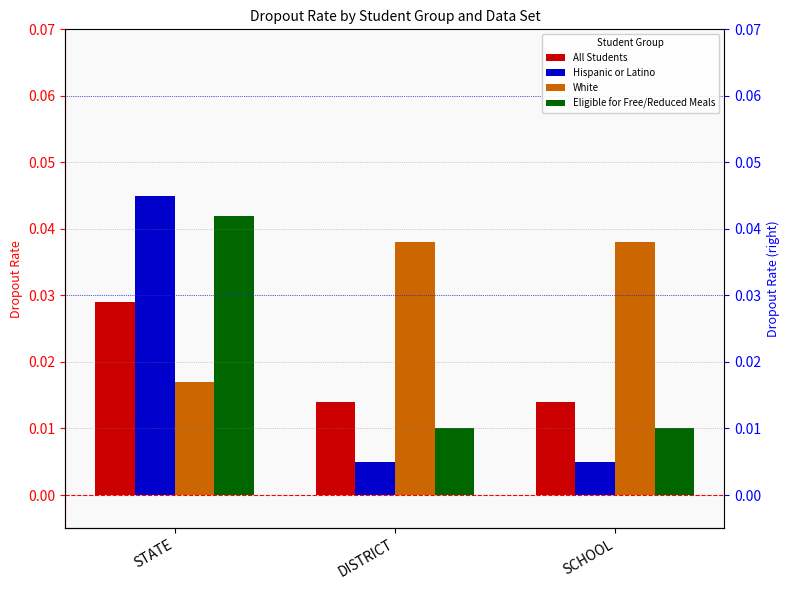

What is the label of the 1st bar from the right?

SCHOOL